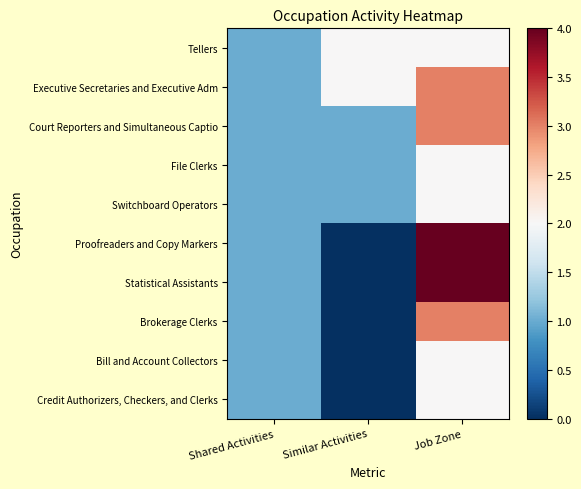

Reading right to left, transcribe all the data shown in this chart.

Tellers: Job Zone=2	Similar Activities=2	Shared Activities=1
Executive Secretaries and Executive Adm: Job Zone=3	Similar Activities=2	Shared Activities=1
Court Reporters and Simultaneous Captio: Job Zone=3	Similar Activities=1	Shared Activities=1
File Clerks: Job Zone=2	Similar Activities=1	Shared Activities=1
Switchboard Operators: Job Zone=2	Similar Activities=1	Shared Activities=1
Proofreaders and Copy Markers: Job Zone=4	Similar Activities=0	Shared Activities=1
Statistical Assistants: Job Zone=4	Similar Activities=0	Shared Activities=1
Brokerage Clerks: Job Zone=3	Similar Activities=0	Shared Activities=1
Bill and Account Collectors: Job Zone=2	Similar Activities=0	Shared Activities=1
Credit Authorizers, Checkers, and Clerks: Job Zone=2	Similar Activities=0	Shared Activities=1